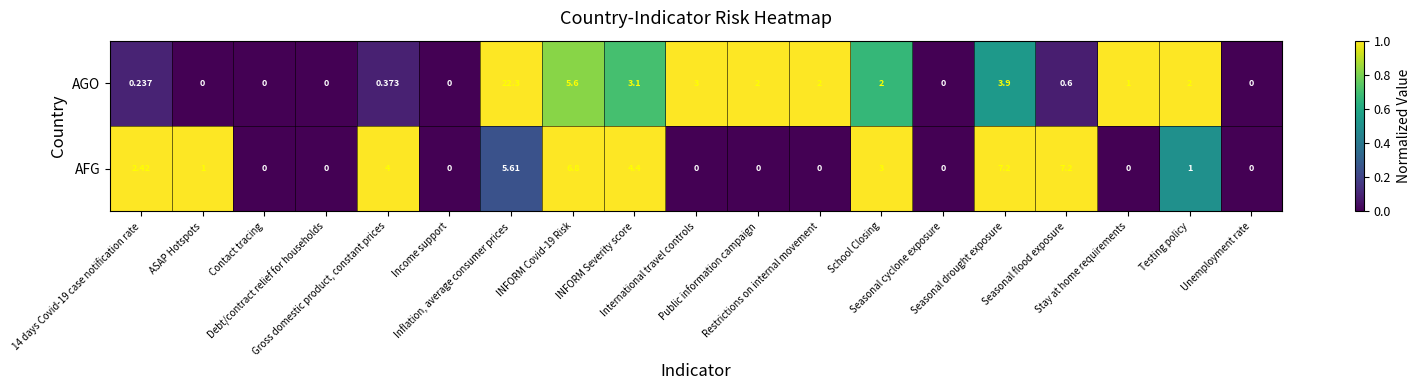

Which series has the largest range (max minus min)?

AGO